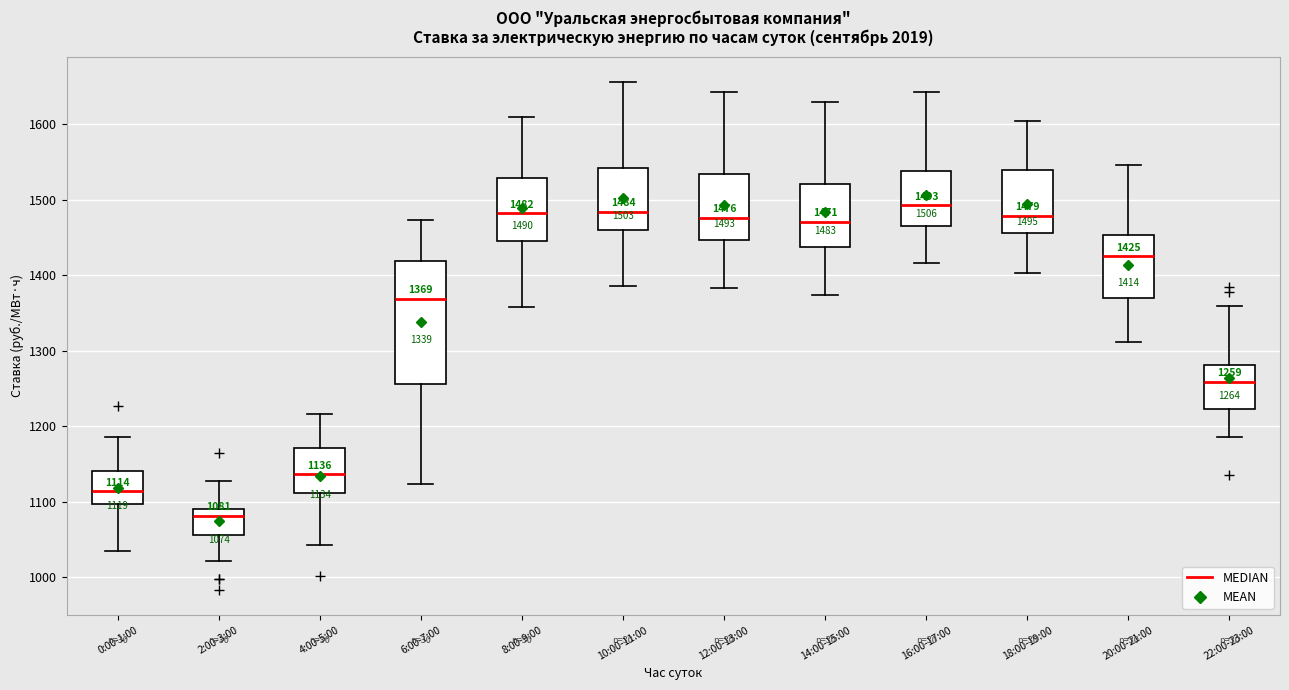

Comparing the boxes themselves (not the whiskers), which one is the tallest?

6:00-7:00